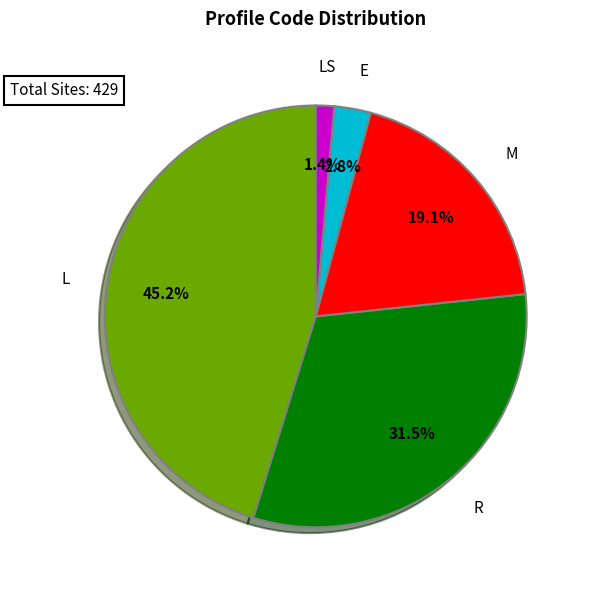

Which slice is the smallest?

LS